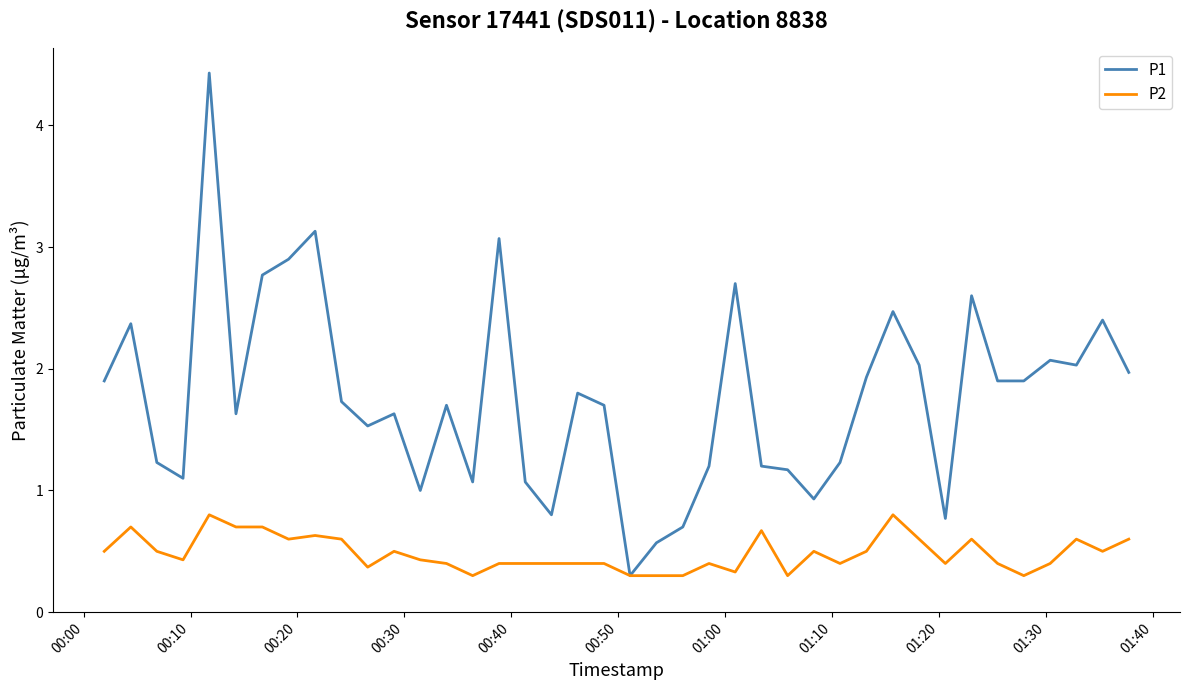

What is the smallest value displayed?

0.3